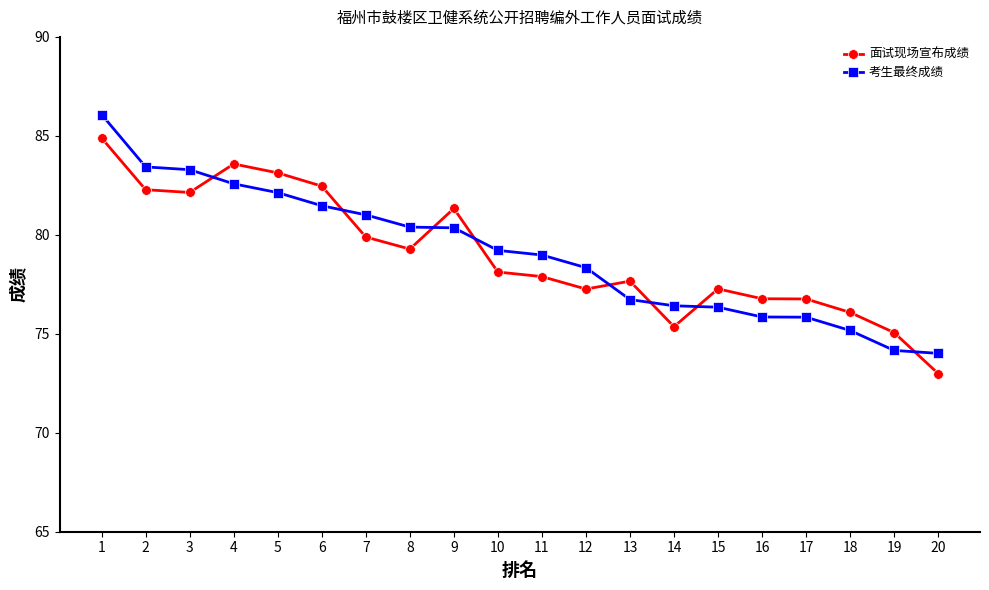

Between which two adjacent categories do 面试现场宣布成绩 and 考生最终成绩 first intersect?

3 and 4